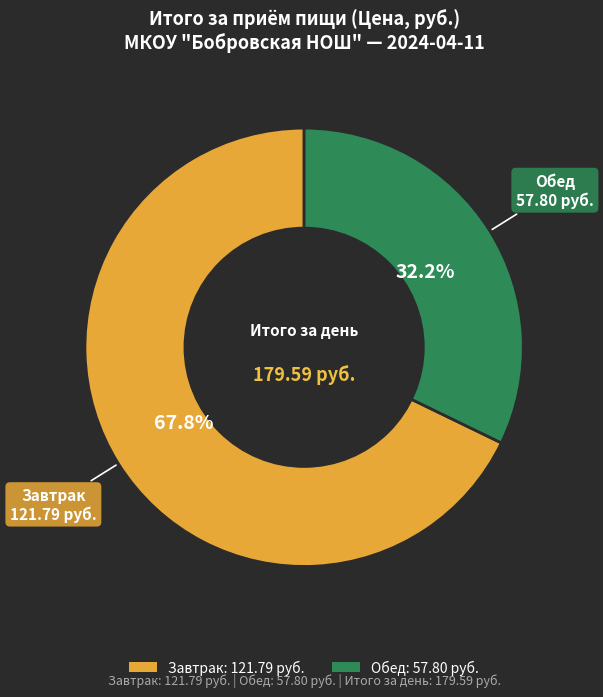

Which category has the smallest portion of the pie?

Обед